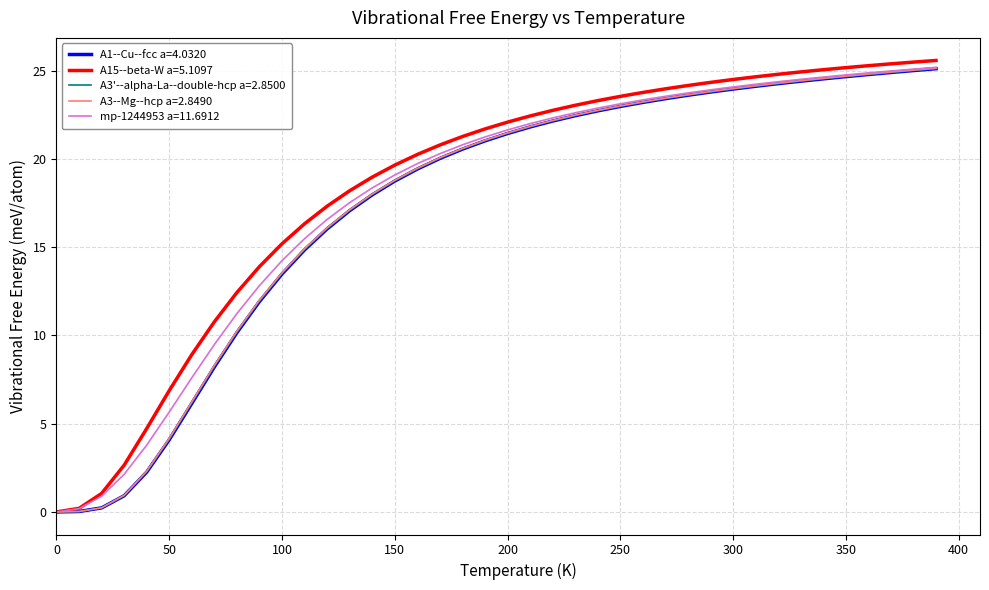

What is the maximum value shown in the chart?

25.6